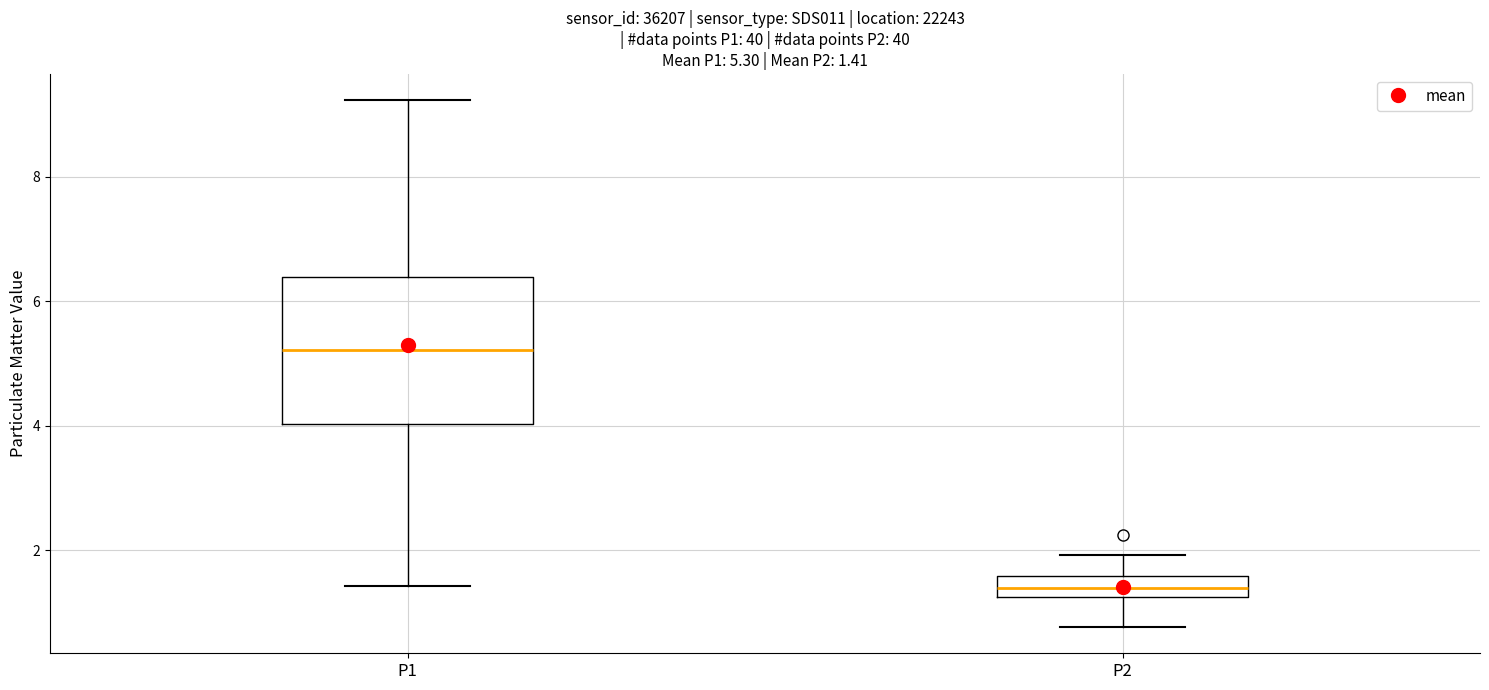

Which box's median line is the lowest?

P2